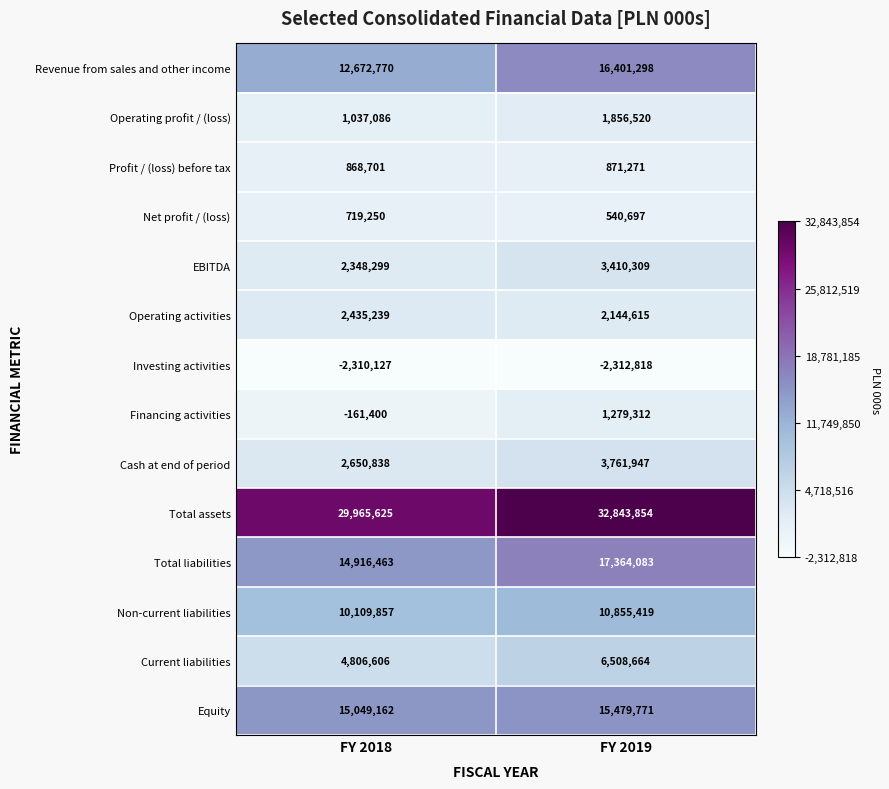

Reading right to left, list all the values displayed in this chart.

Revenue from sales and other income: 16401298	12672770
Operating profit / (loss): 1856520	1037086
Profit / (loss) before tax: 871271	868701
Net profit / (loss): 540697	719250
EBITDA: 3410309	2348299
Operating activities: 2144615	2435239
Investing activities: -2312818	-2310127
Financing activities: 1279312	-161400
Cash at end of period: 3761947	2650838
Total assets: 32843854	29965625
Total liabilities: 17364083	14916463
Non-current liabilities: 10855419	10109857
Current liabilities: 6508664	4806606
Equity: 15479771	15049162